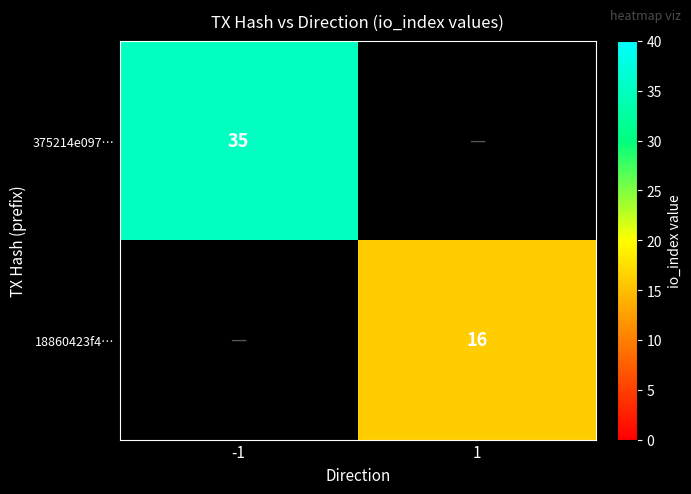

The value of 375214e097… at -1 is 55. True or false?

False